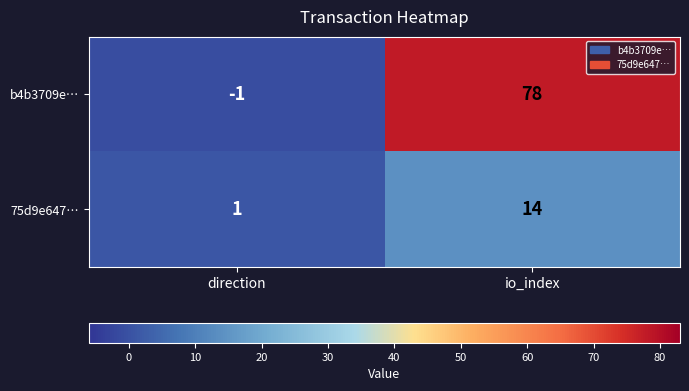

Reading left to right, list all the values displayed in this chart.

b4b3709e…: -1	78
75d9e647…: 1	14